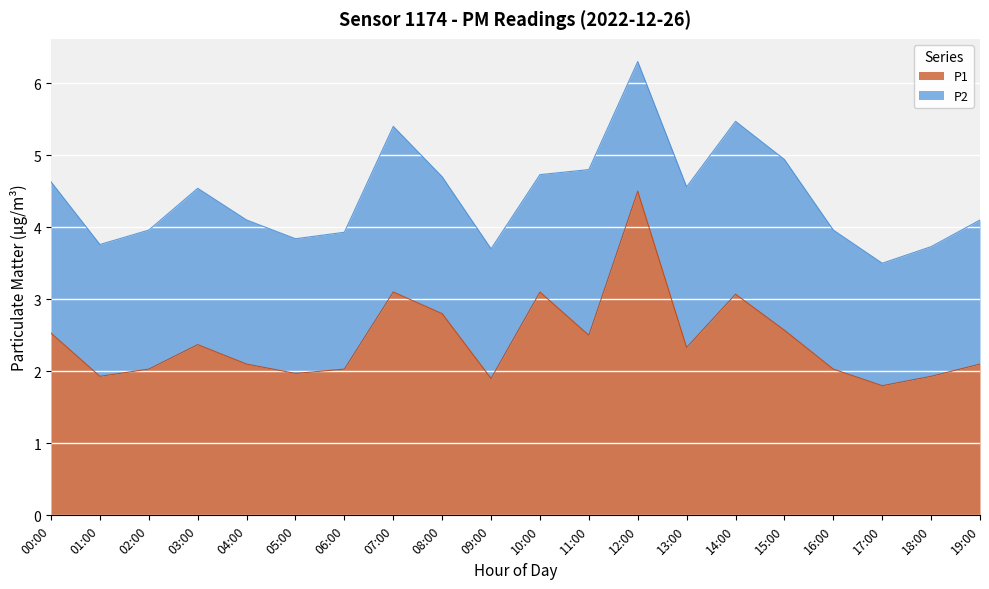

At which category does the chart reach its minimum across all series?

17:00